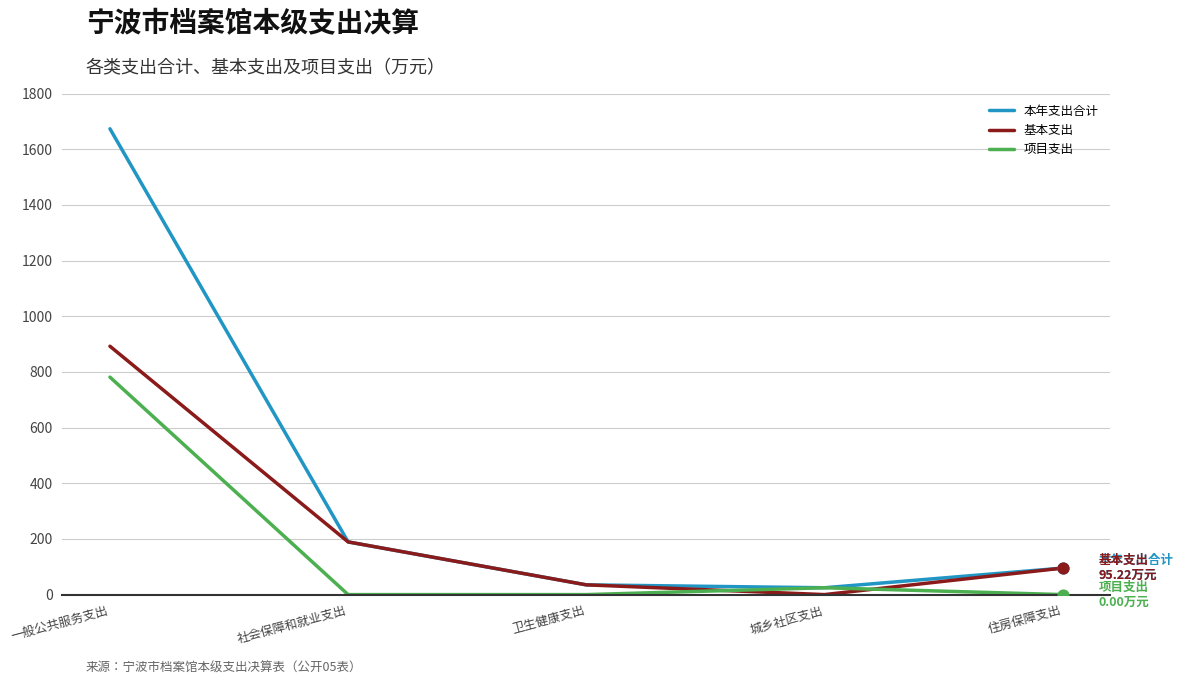

At which category is the sum across all series the highest?

一般公共服务支出